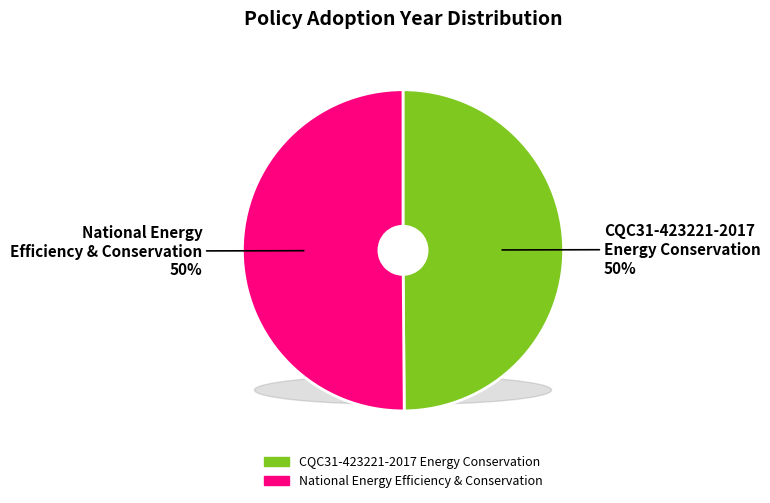

Rank the categories by value from highest to lowest.

National Energy Efficiency and Conservation, CQC31-423221-2017 Energy Conservation